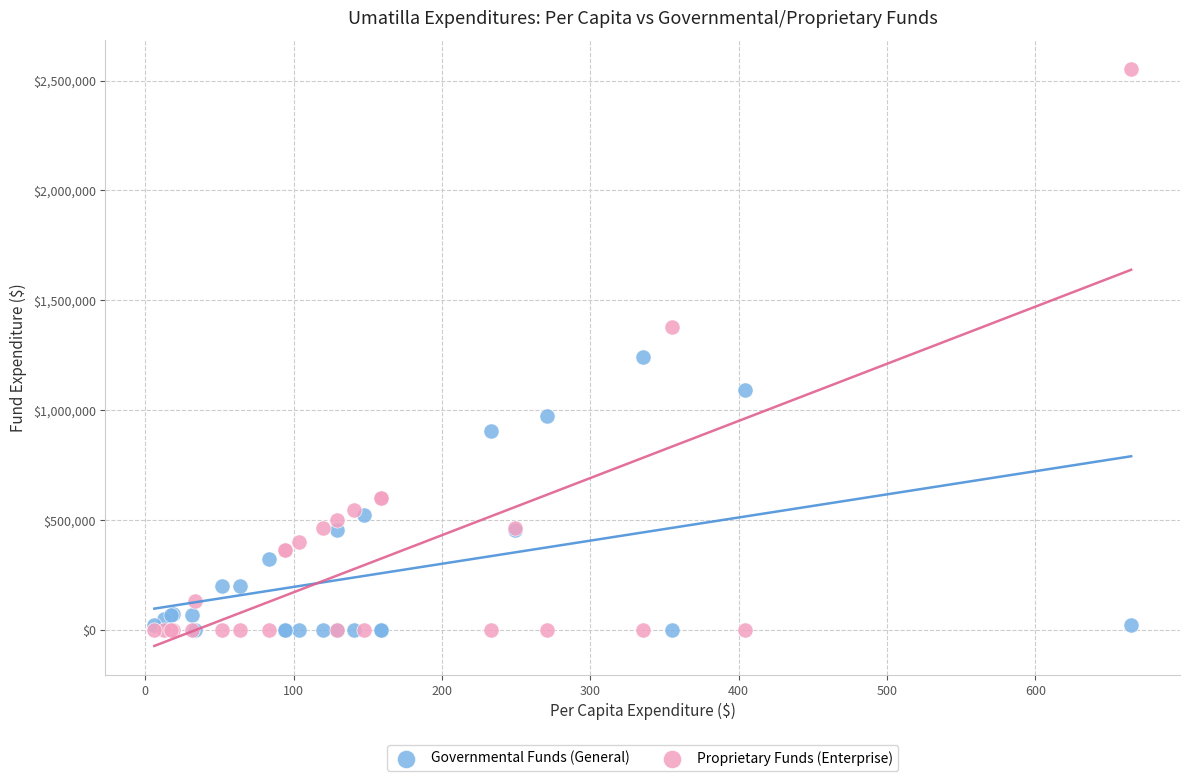

Which series has the largest Y range (max minus min)?

Proprietary Funds (Enterprise)